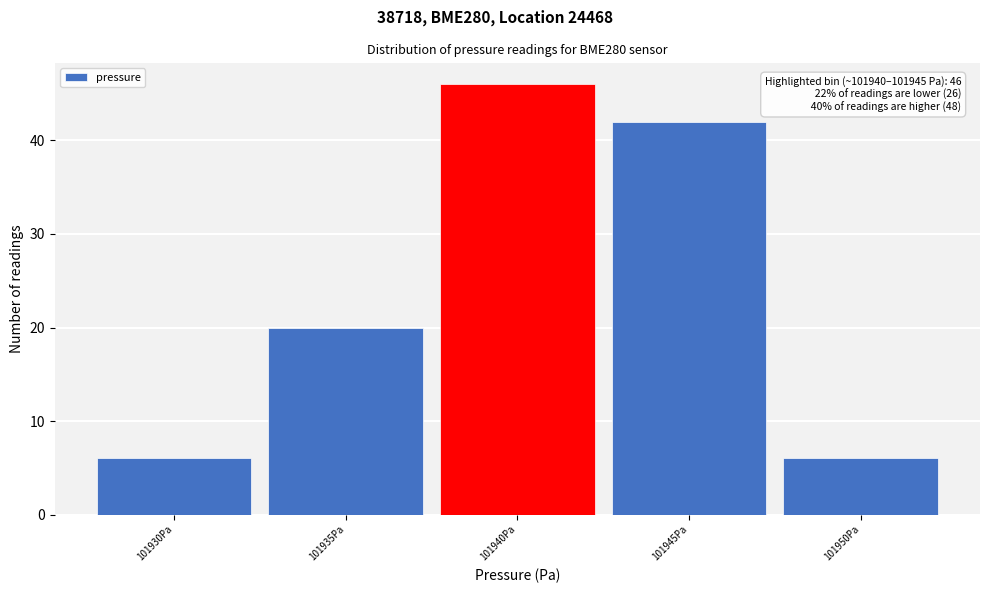

Reading left to right, transcribe all the data shown in this chart.

6	20	46	42	6